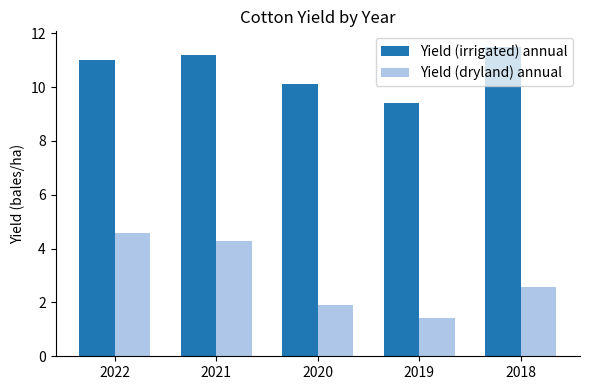

What is the value of the Yield (irrigated) annual bar at the 3rd from the left?

10.1